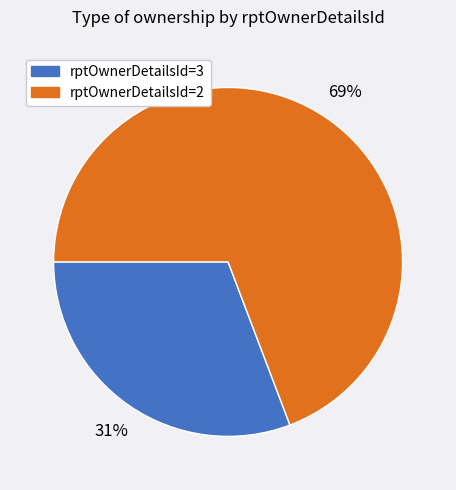

Is there any slice that represents more than half of the pie?

Yes